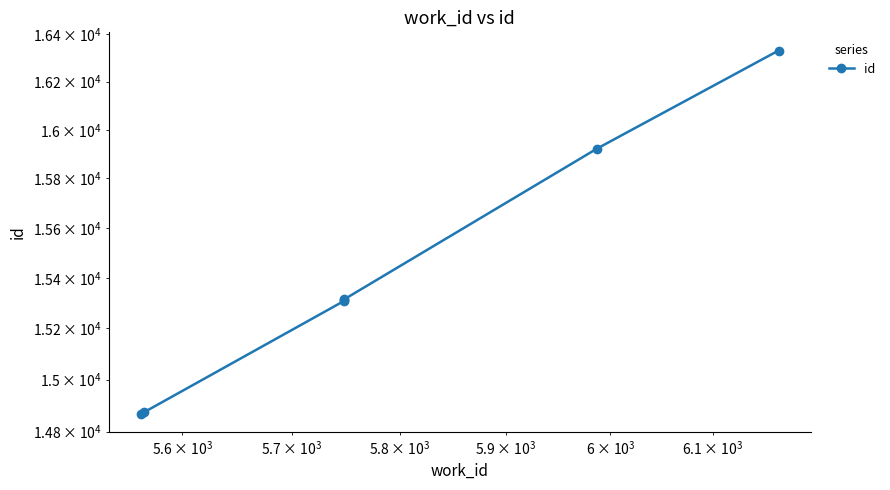

How many categories are shown in the chart?

7